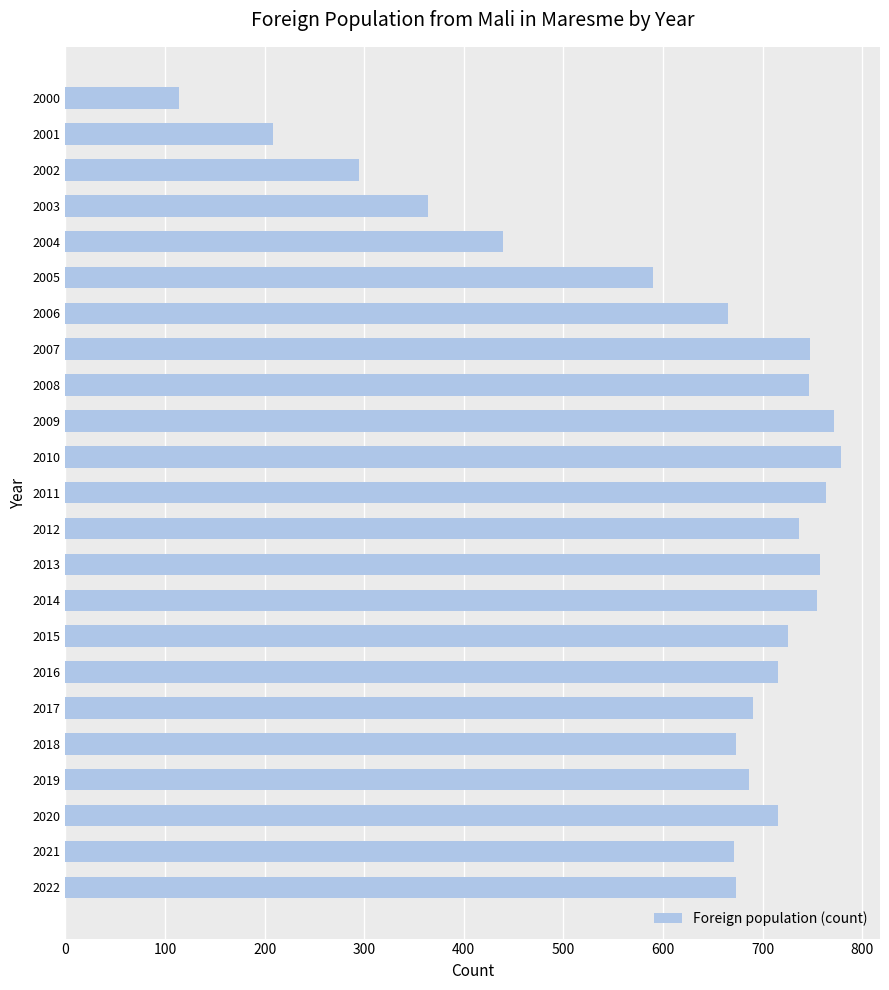

What is the sum of all values?

14286